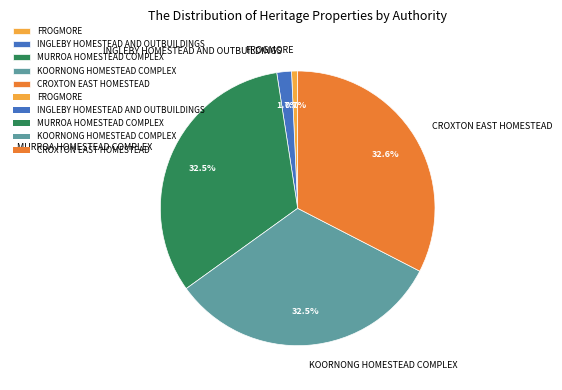

The KOORNONG HOMESTEAD COMPLEX slice represents 24% of the pie. True or false?

False